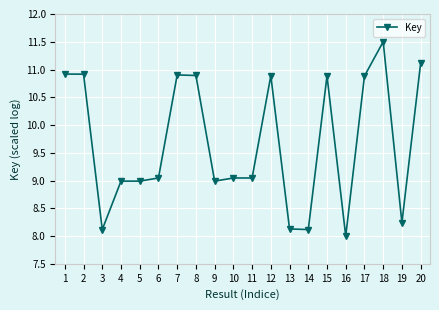

What is the difference between the second highest and minimum values?

3.1